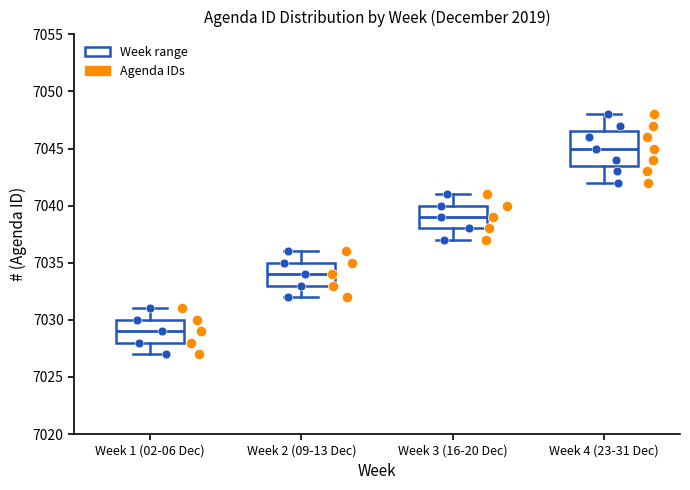

Reading left to right, read every box against the y-axis: the position of its median line, the range the box covers, and the ends of its whiskers. The values are not printed on the chart, so give them approximately, as read against the axis.

Week 1 (02-06 Dec): median 7029.0, box 7028.0 to 7030.0, whiskers 7027.0 to 7031.0
Week 2 (09-13 Dec): median 7034.0, box 7033.0 to 7035.0, whiskers 7032.0 to 7036.0
Week 3 (16-20 Dec): median 7039.0, box 7038.0 to 7040.0, whiskers 7037.0 to 7041.0
Week 4 (23-31 Dec): median 7045.0, box 7043.5 to 7046.5, whiskers 7042.0 to 7048.0